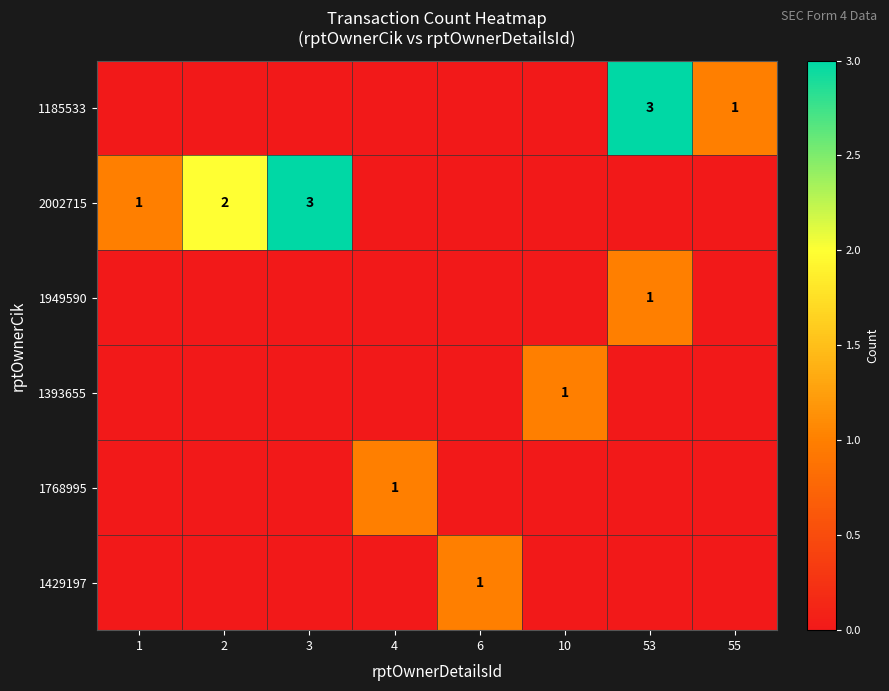

What is the total value across all series at 53?

4